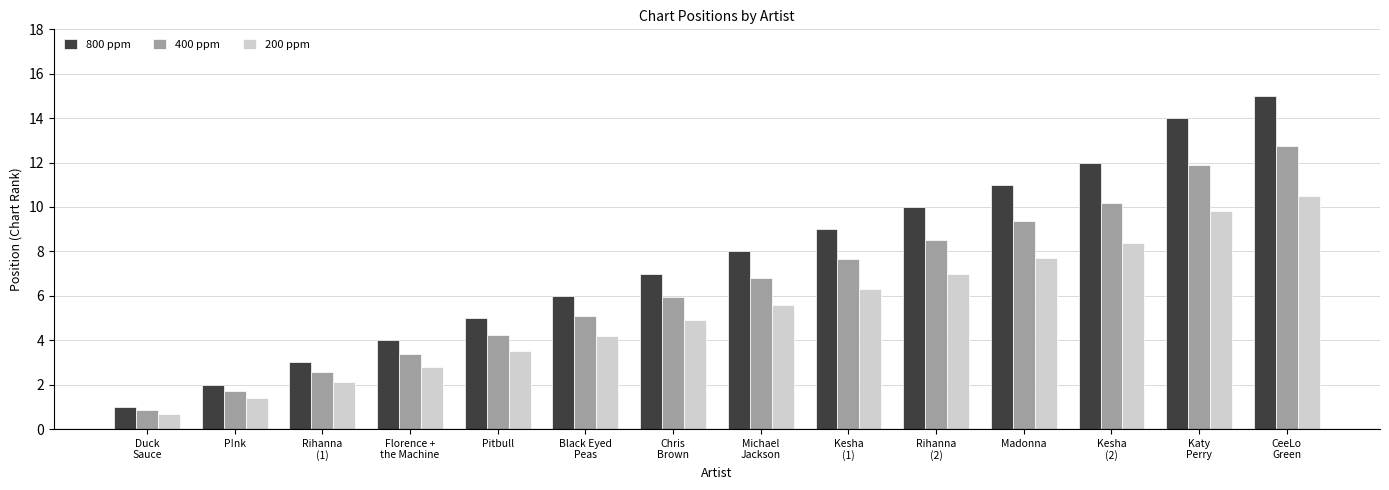

What is the maximum value shown in the chart?

15.0